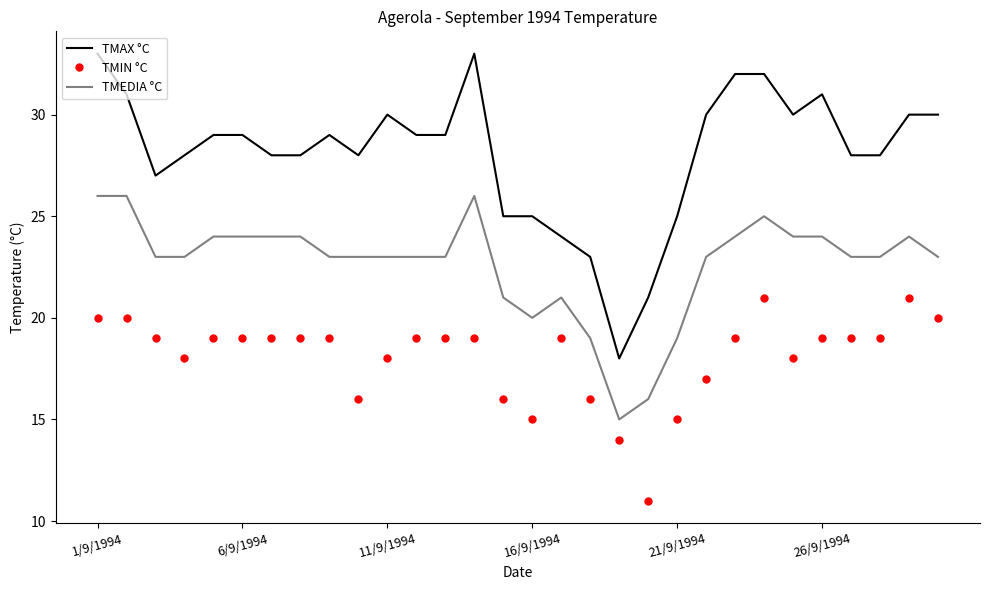

What is the highest value of the TMAX °C series?

33